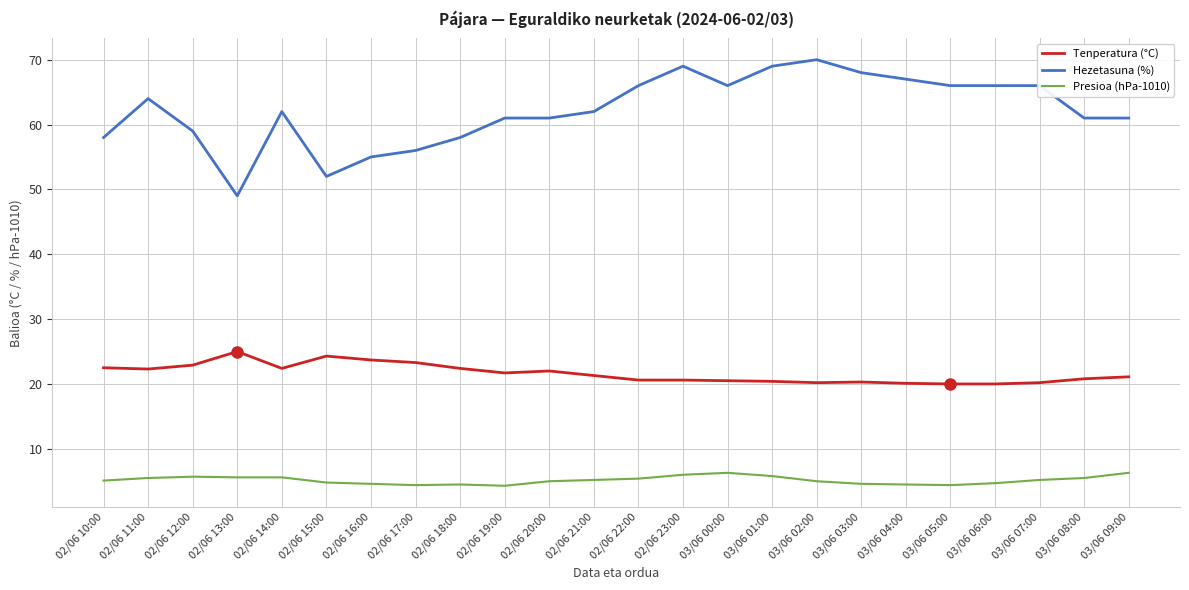

Which series has the widest spread of values?

Hezetasuna (%)